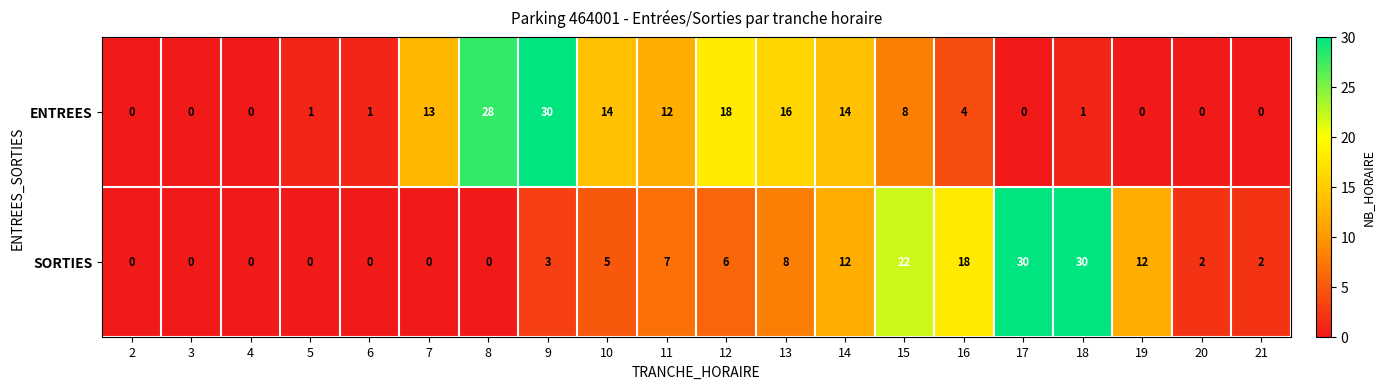

What is the difference between the SORTIES values at 14 and 16?

6